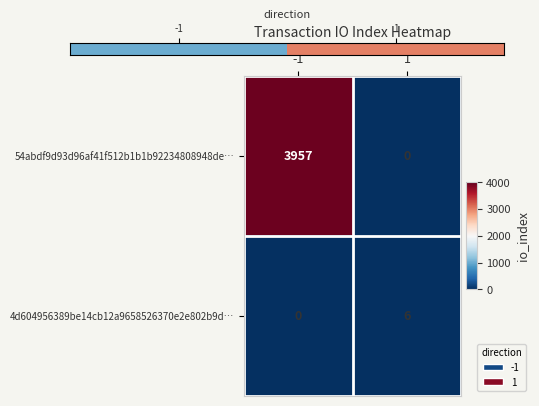

What value does the 54abdf9d93d96af41f512b1b1b92234808948de… series have at -1, to the nearest 50?

3950